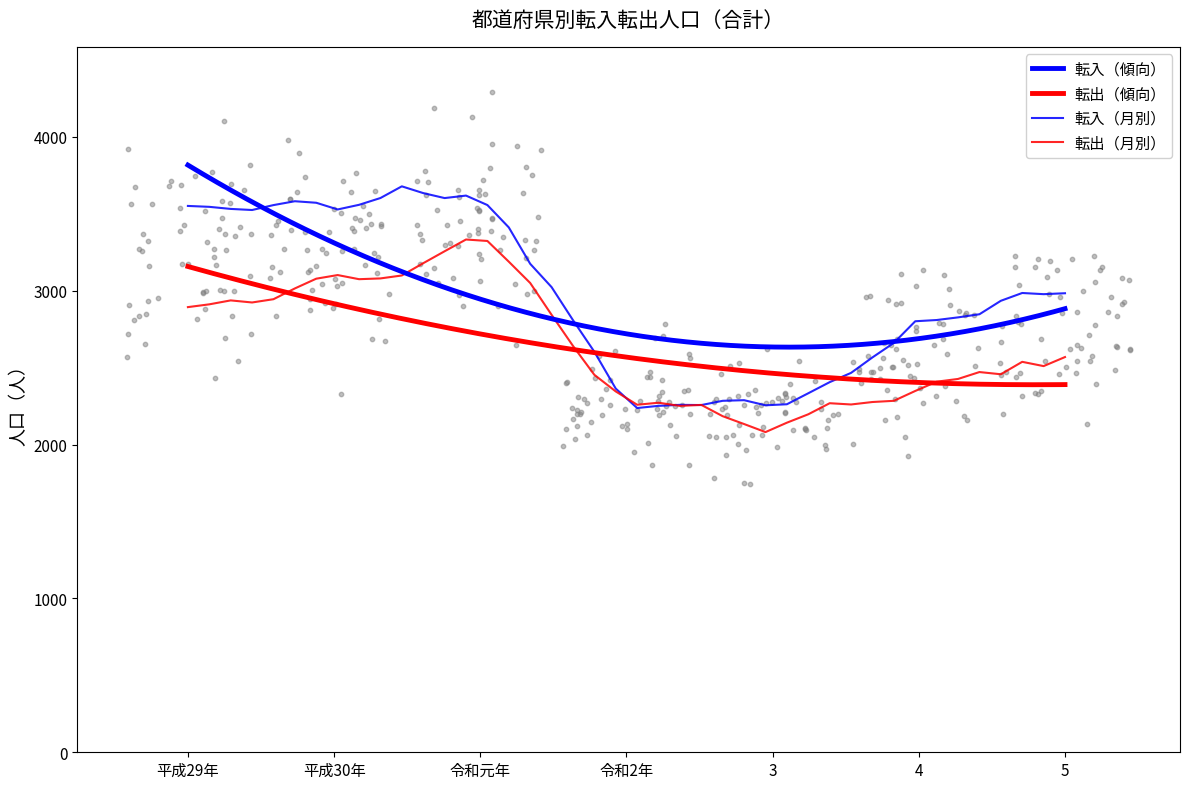

Which series has the widest spread of Y values?

転入